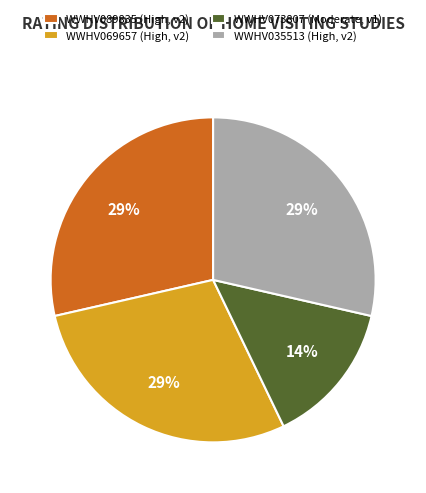

To the nearest percent, what is the average slice percentage?

25%